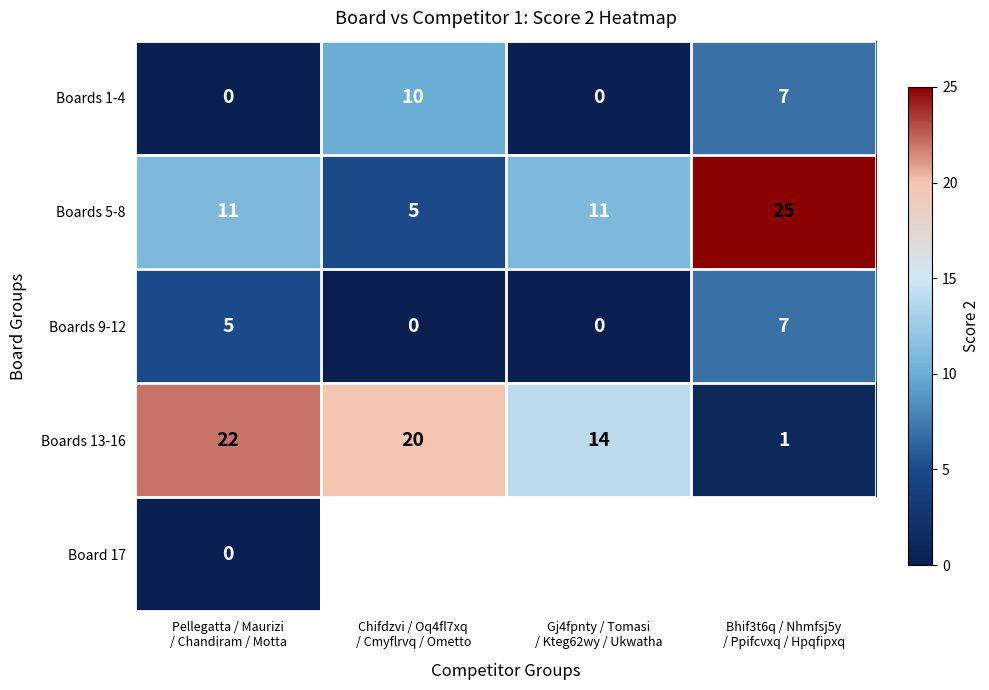

What is the difference between the maximum and minimum values in the Boards 9-12 series?

7.0